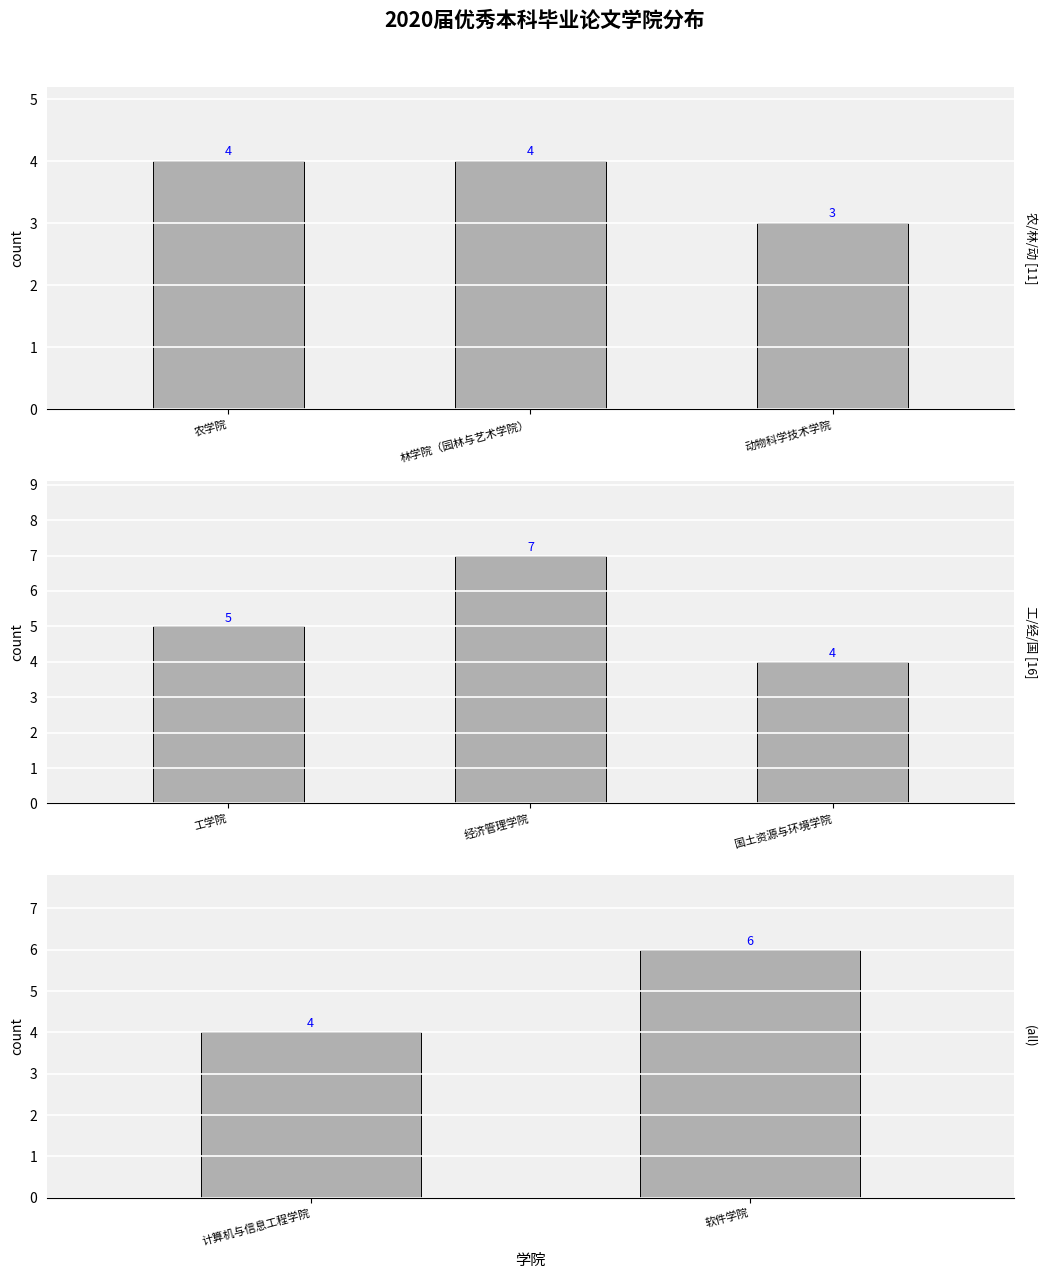

What is the difference between the maximum and minimum values?

2